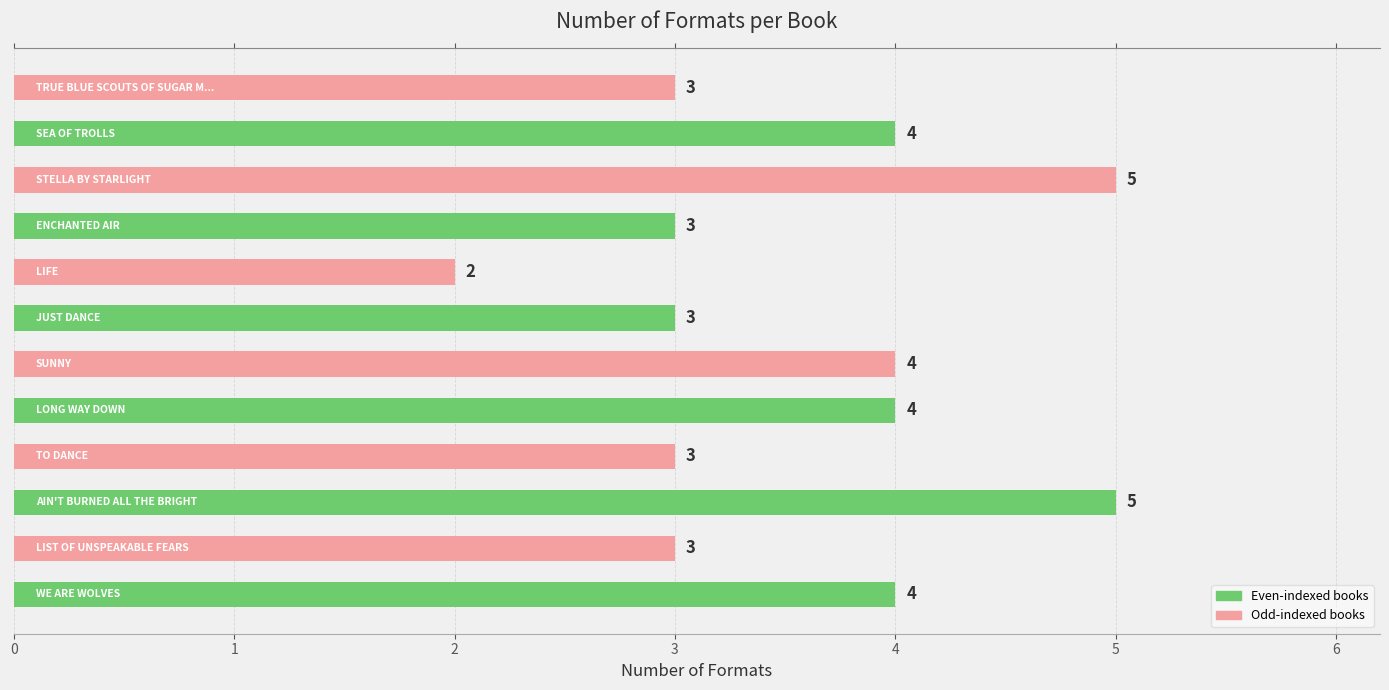

What is the sum of all values?

43